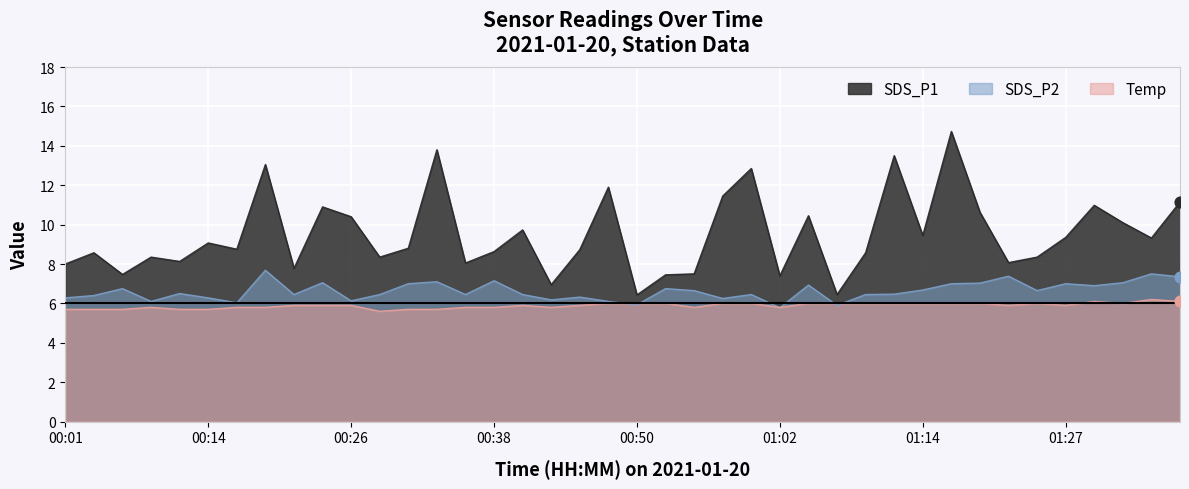

Which series contains the highest Y value?

SDS_P1